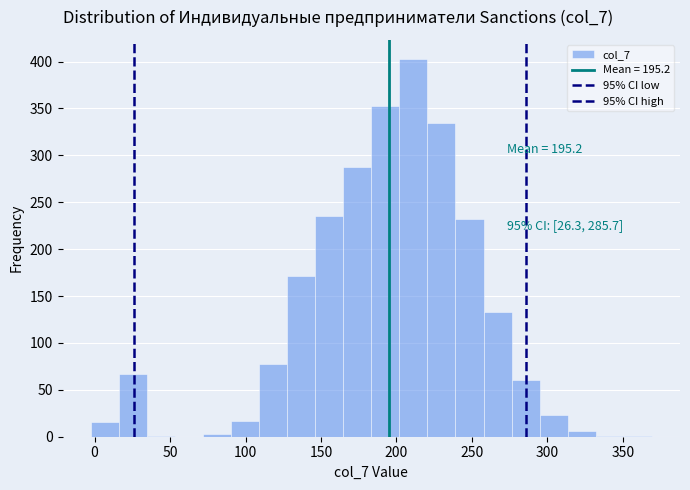

Read against the x-axis, roughly where is the centre of the tallest bar?

210